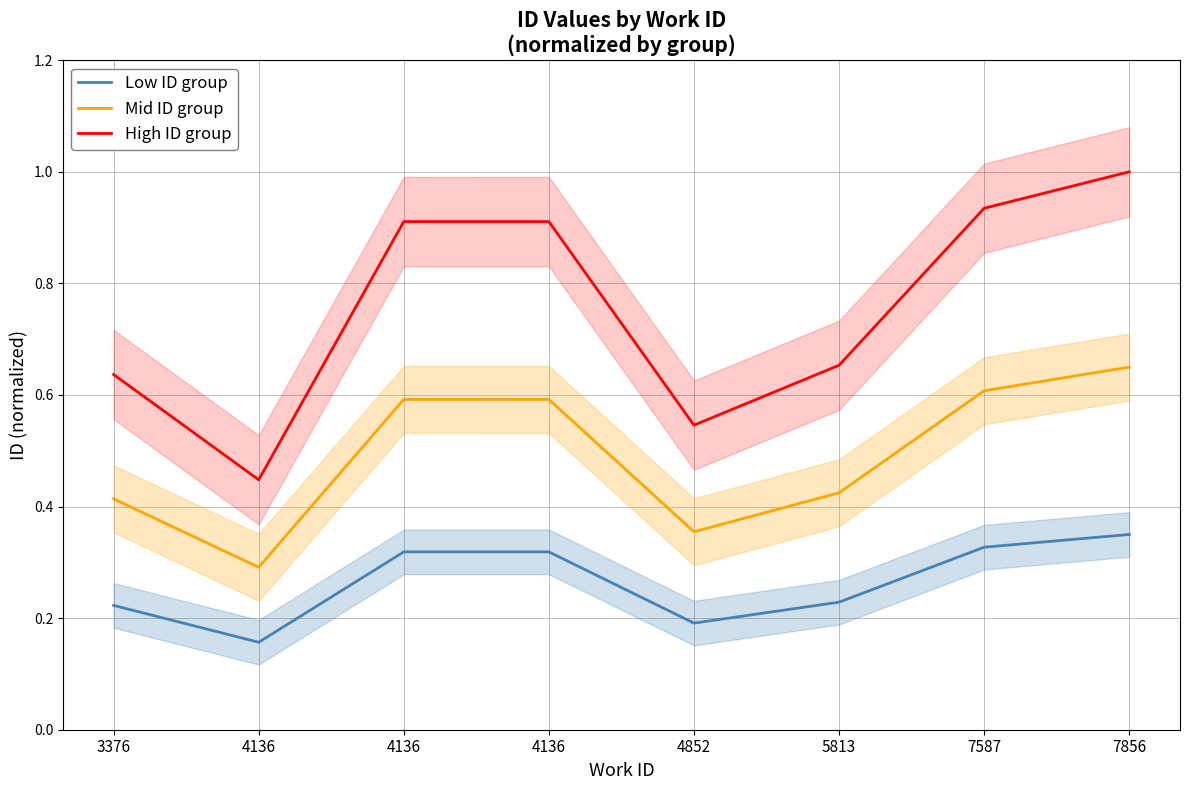

Reading right to left, extract all data points from this chart.

Low ID group: 7856=0.3	7587=0.3	5813=0.2	4852=0.2	4136=0.3	4136=0.3	4136=0.2	3376=0.2
Mid ID group: 7856=0.7	7587=0.6	5813=0.4	4852=0.4	4136=0.6	4136=0.6	4136=0.3	3376=0.4
High ID group: 7856=1.0	7587=0.9	5813=0.7	4852=0.5	4136=0.9	4136=0.9	4136=0.4	3376=0.6